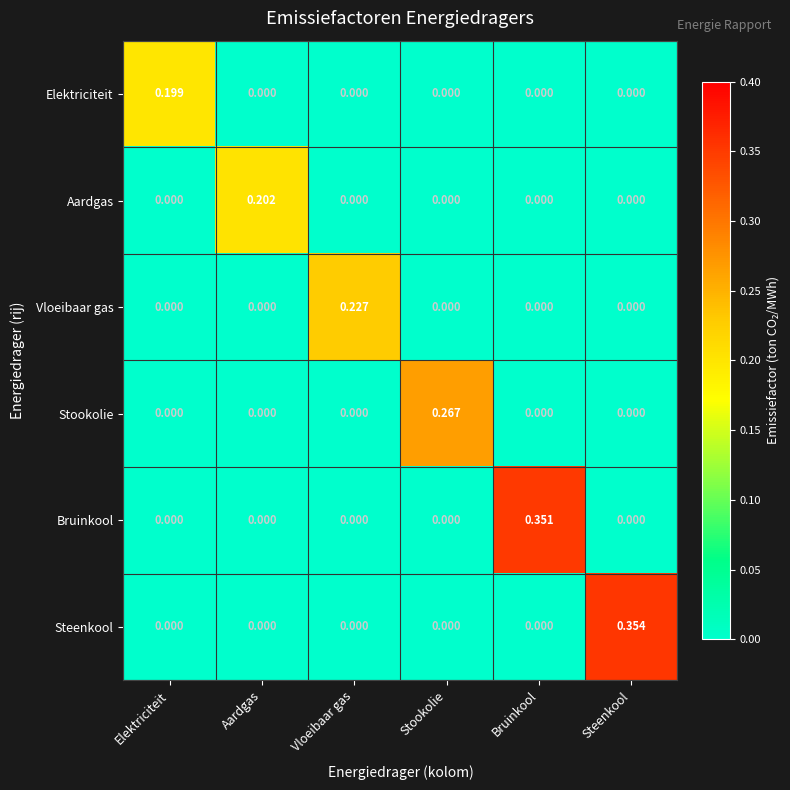

At which category is the sum across all series the highest?

Steenkool